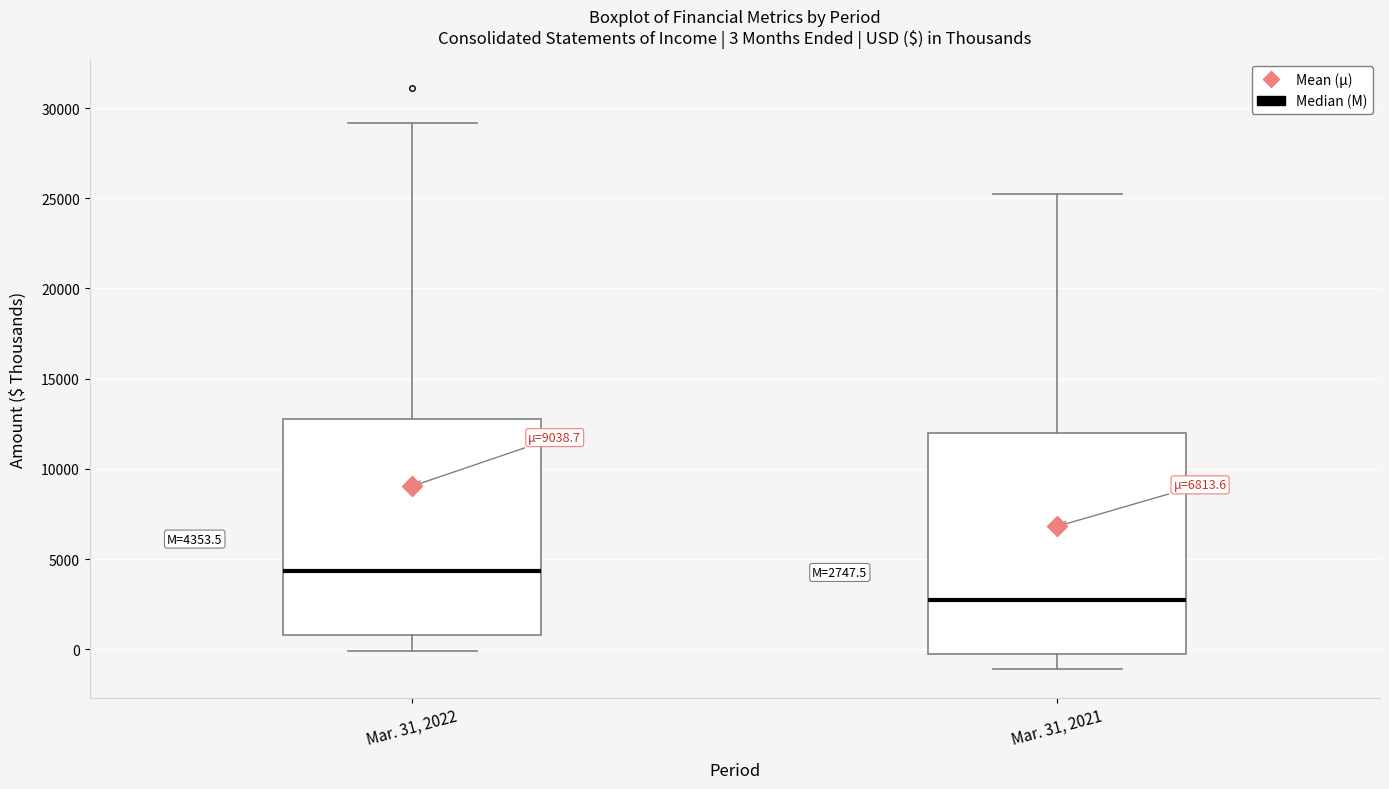

Which box has the highest median line?

Mar. 31, 2022